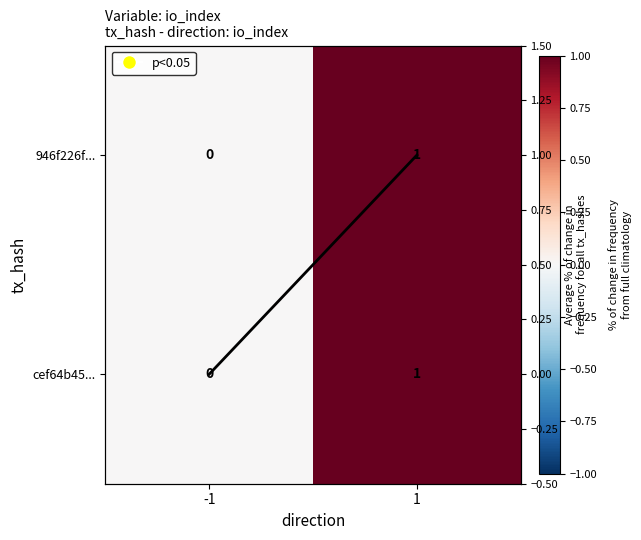

Between -1 and 1, which series saw the biggest shift?

946f226f...